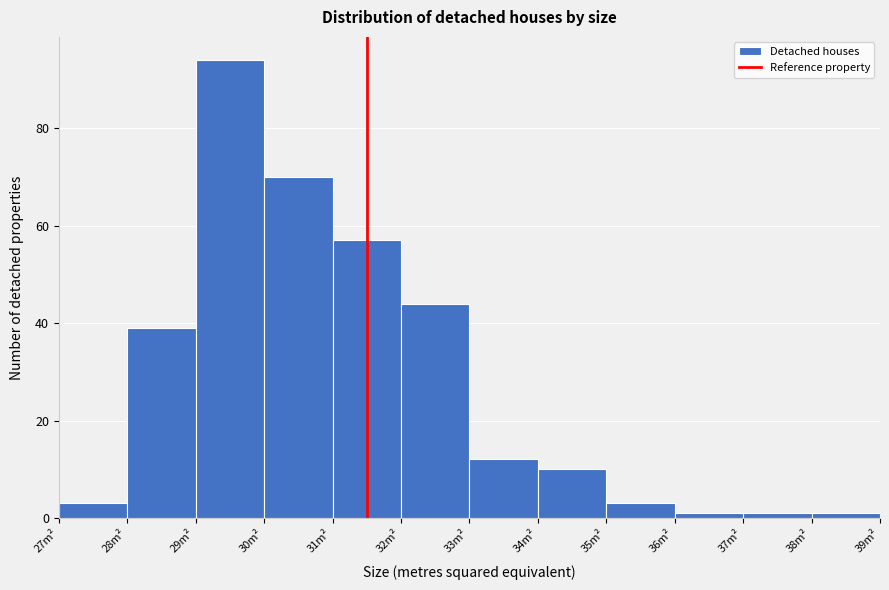

Reading left to right, list every bar in this chart as the range it spans on the x-axis followed by its height. The values are not printed on the chart, so give them approximately, as read against the axis.

27 to 28: 4
28 to 29: 40
29 to 30: 94
30 to 31: 70
31 to 32: 58
32 to 33: 44
33 to 34: 12
34 to 35: 10
35 to 36: 4
36 to 37: under 2
37 to 38: under 2
38 to 39: under 2